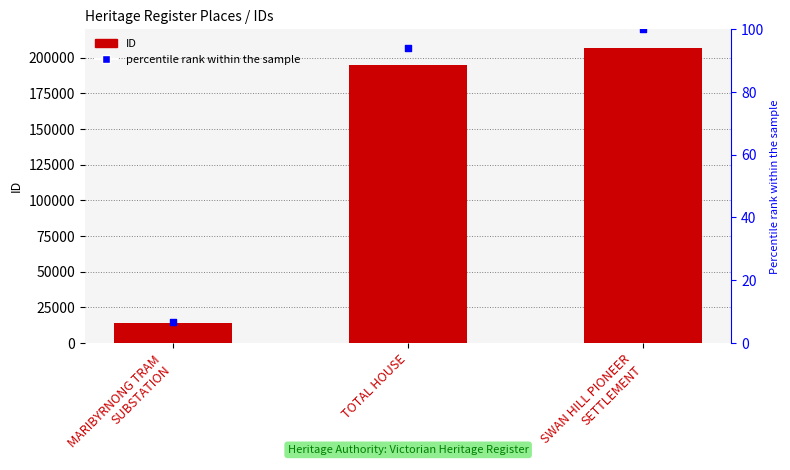

Which series contains the highest Y value?

ID